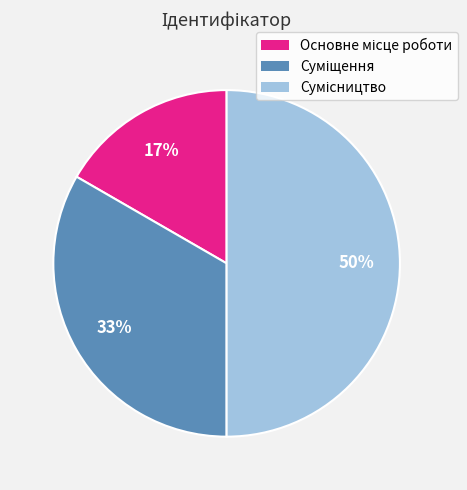

To the nearest percent, what is the difference between the largest and smallest slice percentages?

33%